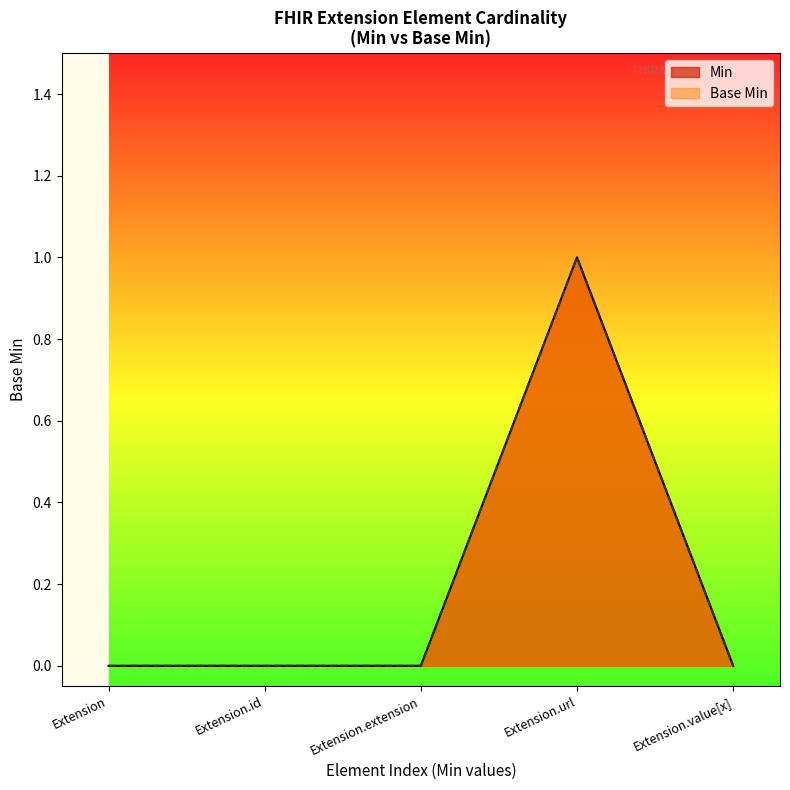

True or false: Base Min and Min cross at least once.

False